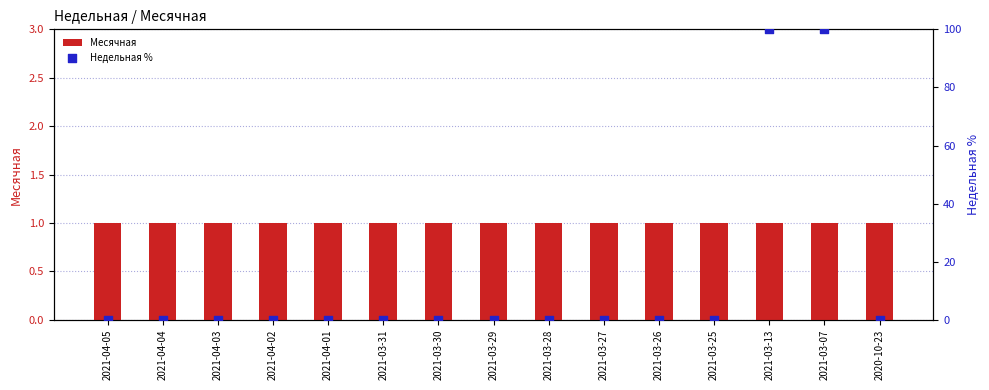

What is the total value across all series at 2021-04-01?

1